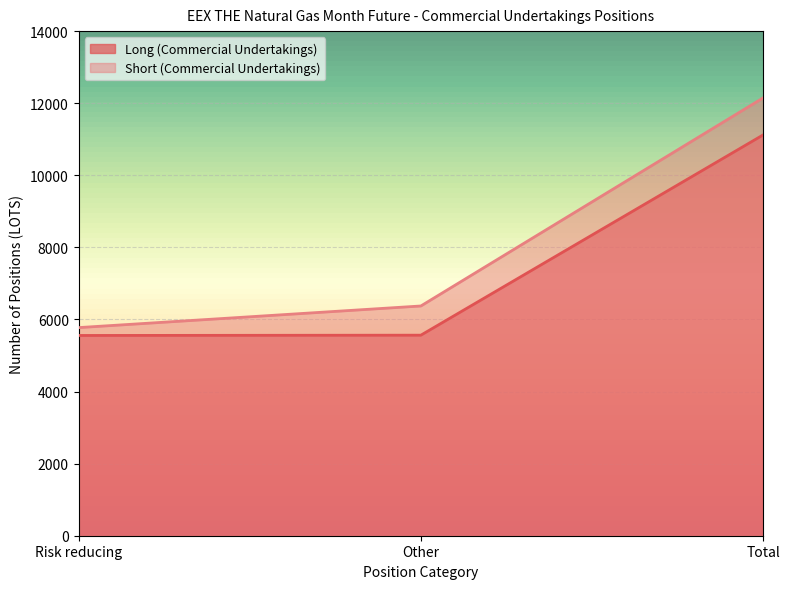

How many lines are shown in the chart?

2